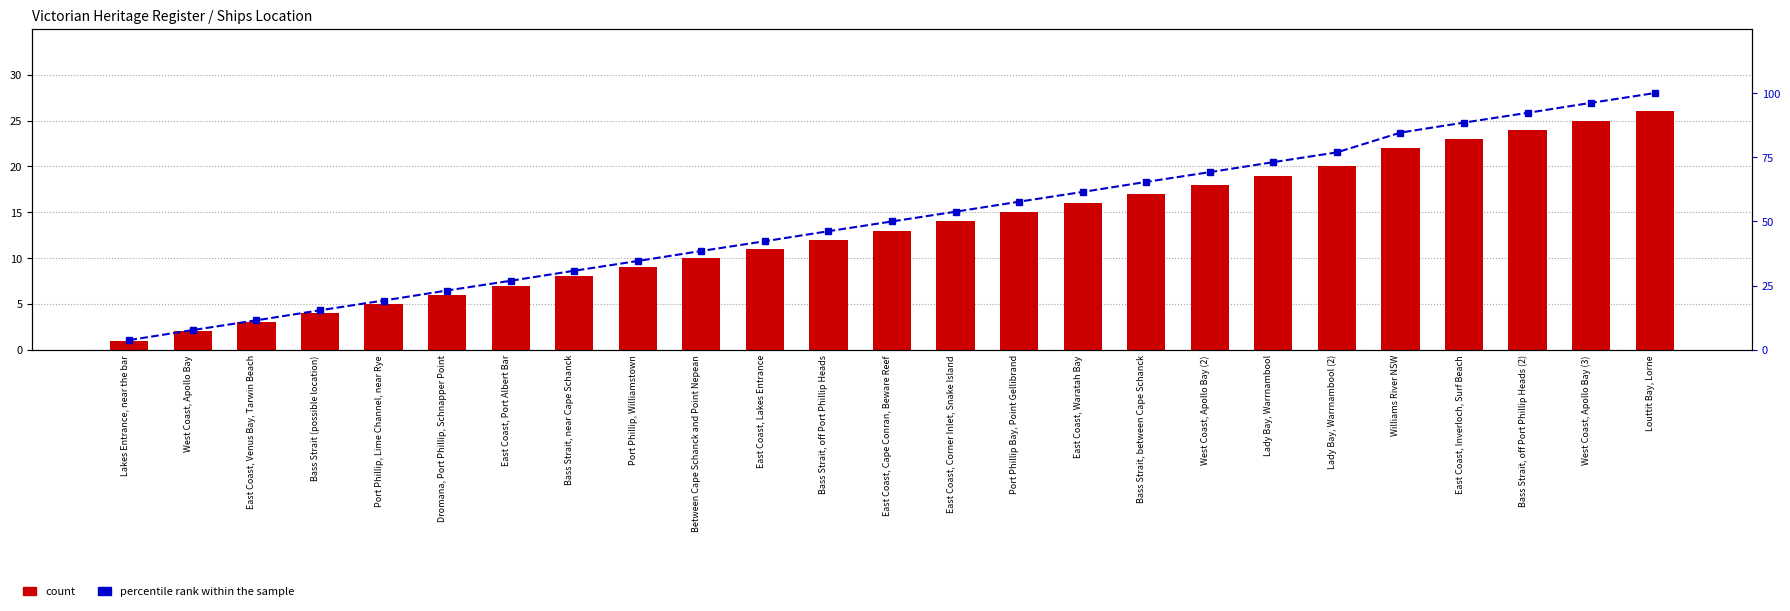

Reading left to right, extract all data points from this chart.

count: Lakes Entrance, near the bar=1.0	West Coast, Apollo Bay=2.0	East Coast, Venus Bay, Tarwin Beach=3.0	Bass Strait (possible location)=4.0	Port Phillip, Lime Channel, near Rye=5.0	Dromana, Port Phillip, Schnapper Point=6.0	East Coast, Port Albert Bar=7.0	Bass Strait, near Cape Schanck=8.0	Port Phillip, Williamstown=9.0	Between Cape Schanck and Point Nepean=10.0	East Coast, Lakes Entrance=11.0	Bass Strait, off Port Phillip Heads=12.0	East Coast, Cape Conran, Beware Reef=13.0	East Coast, Corner Inlet, Snake Island=14.0	Port Phillip Bay, Point Gellibrand=15.0	East Coast, Waratah Bay=16.0	Bass Strait, between Cape Schanck=17.0	West Coast, Apollo Bay (2)=18.0	Lady Bay, Warrnambool=19.0	Lady Bay, Warrnambool (2)=20.0	Williams River NSW=22.0	East Coast, Inverloch, Surf Beach=23.0	Bass Strait, off Port Phillip Heads (2)=24.0	West Coast, Apollo Bay (3)=25.0	Louttit Bay, Lorne=26.0
percentile rank within the sample: Lakes Entrance, near the bar=3.8	West Coast, Apollo Bay=7.7	East Coast, Venus Bay, Tarwin Beach=11.5	Bass Strait (possible location)=15.4	Port Phillip, Lime Channel, near Rye=19.2	Dromana, Port Phillip, Schnapper Point=23.1	East Coast, Port Albert Bar=26.9	Bass Strait, near Cape Schanck=30.8	Port Phillip, Williamstown=34.6	Between Cape Schanck and Point Nepean=38.5	East Coast, Lakes Entrance=42.3	Bass Strait, off Port Phillip Heads=46.2	East Coast, Cape Conran, Beware Reef=50.0	East Coast, Corner Inlet, Snake Island=53.8	Port Phillip Bay, Point Gellibrand=57.7	East Coast, Waratah Bay=61.5	Bass Strait, between Cape Schanck=65.4	West Coast, Apollo Bay (2)=69.2	Lady Bay, Warrnambool=73.1	Lady Bay, Warrnambool (2)=76.9	Williams River NSW=84.6	East Coast, Inverloch, Surf Beach=88.5	Bass Strait, off Port Phillip Heads (2)=92.3	West Coast, Apollo Bay (3)=96.2	Louttit Bay, Lorne=100.0